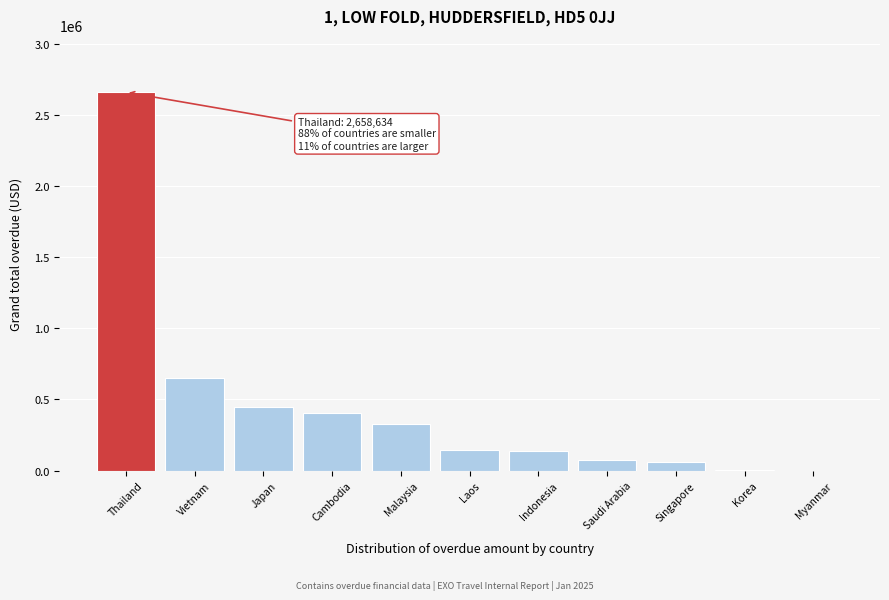

What is the sum of all values?

4903942.4